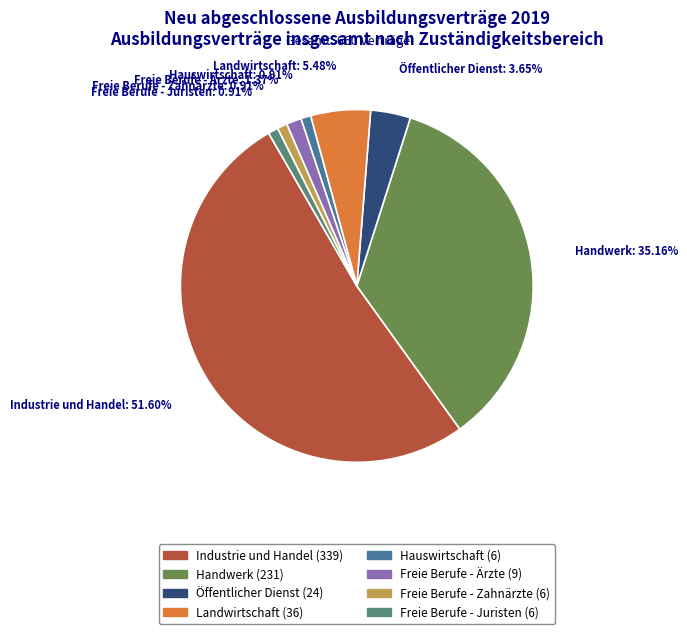

Count the number of slices in the pie.

8